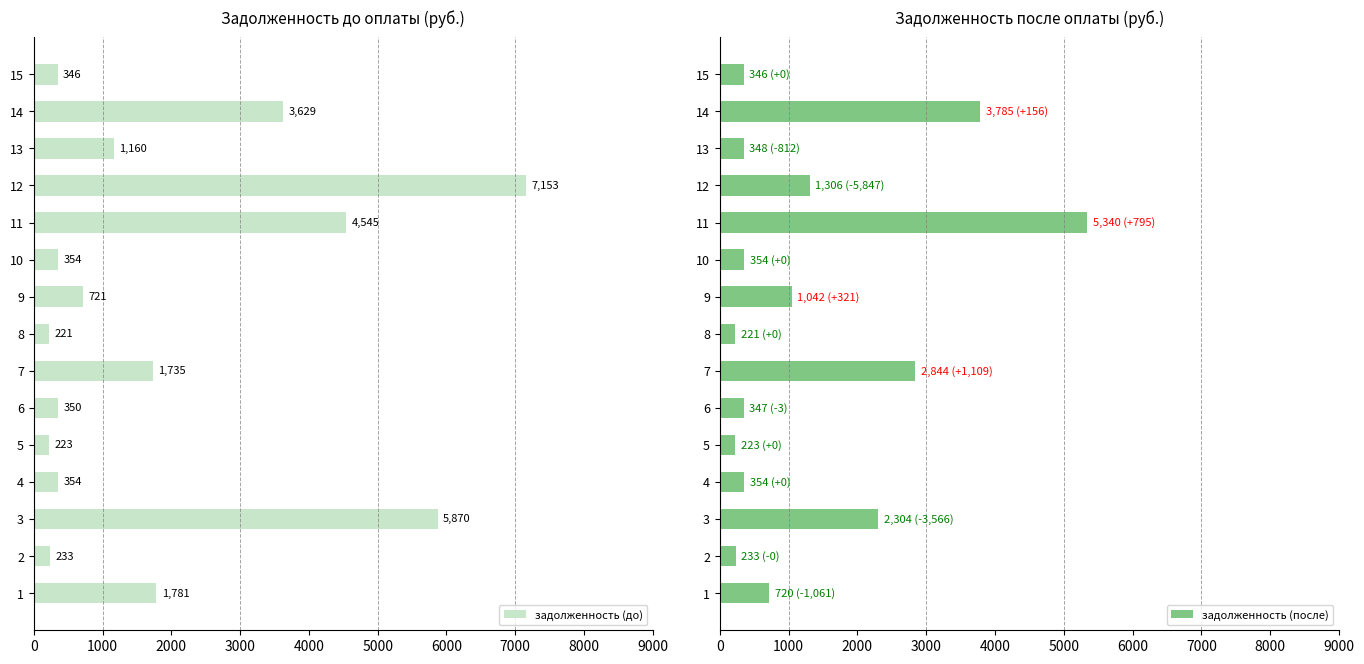

What is the sum of the задолженность (после) values at 13 and 1?

1068.8